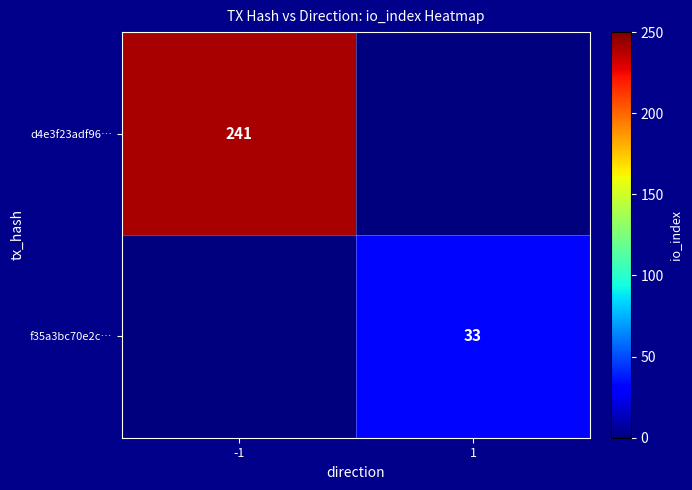

The value of d4e3f23adf96… at -1 is 145. True or false?

False